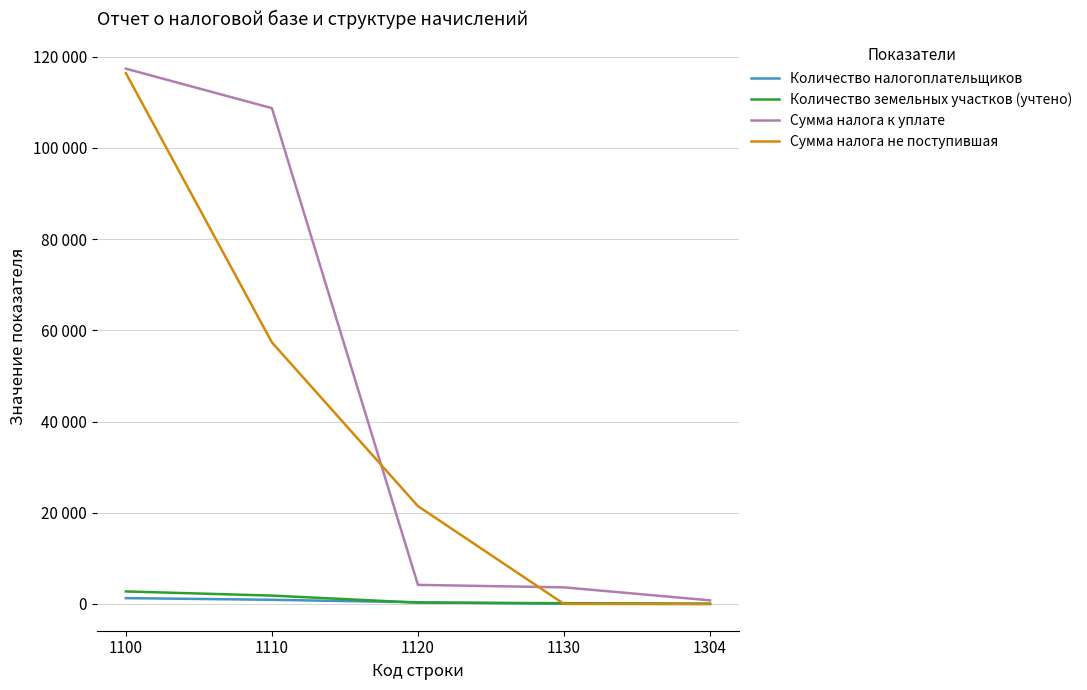

At which category does the chart reach its peak across all series?

1100